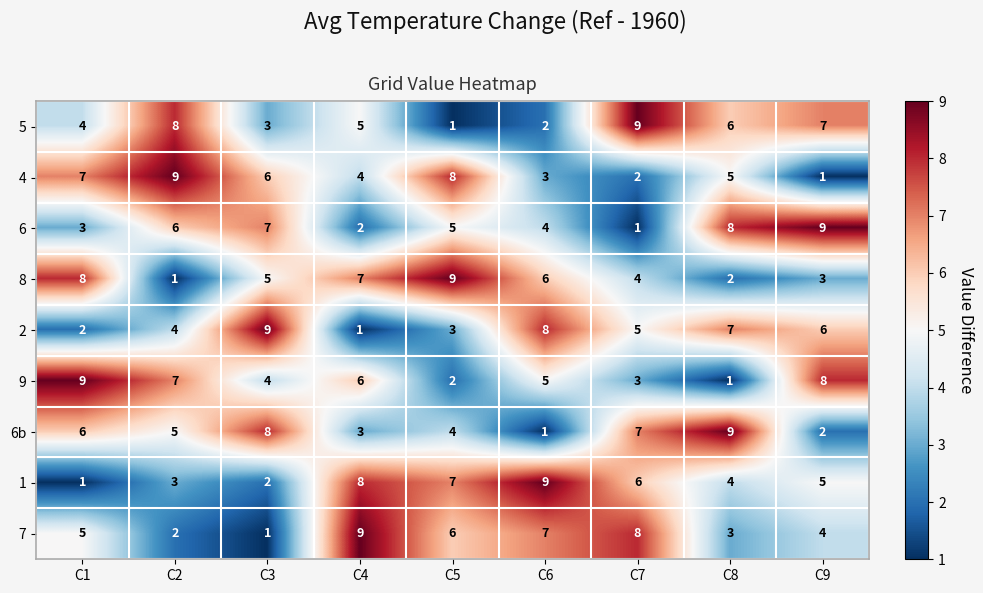

At how many categories does at least one series exceed 2?

9